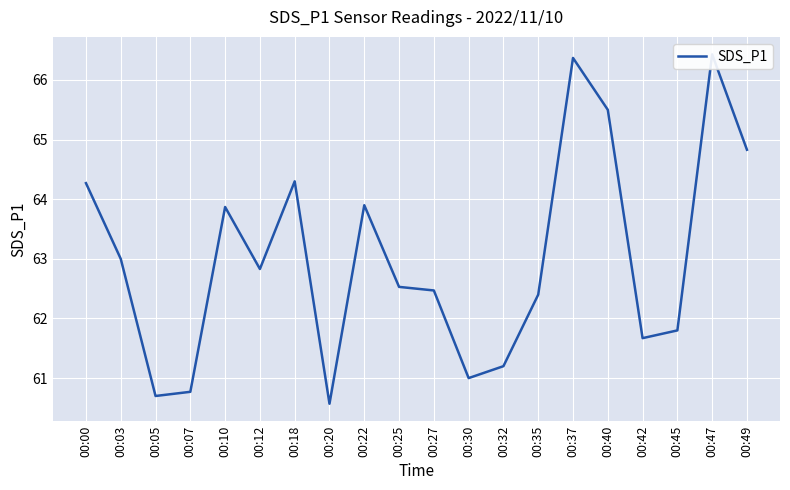

How many lines are shown in the chart?

1